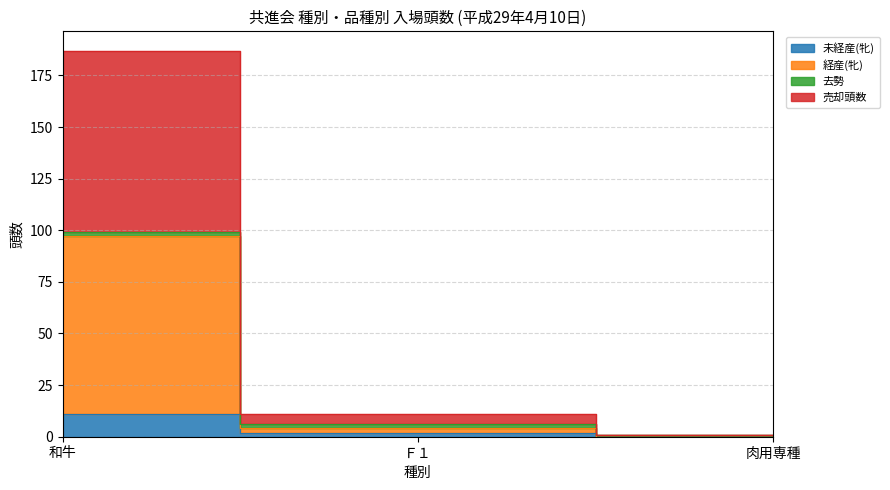

What is the difference between the highest and lowest values at Ｆ１?

9